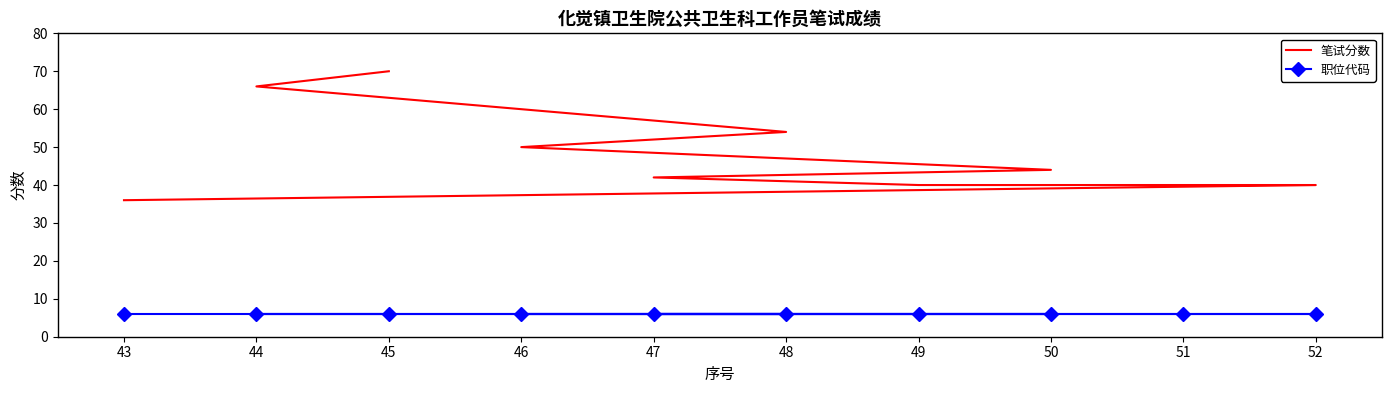

What value does the 职位代码 series have at 52?

6